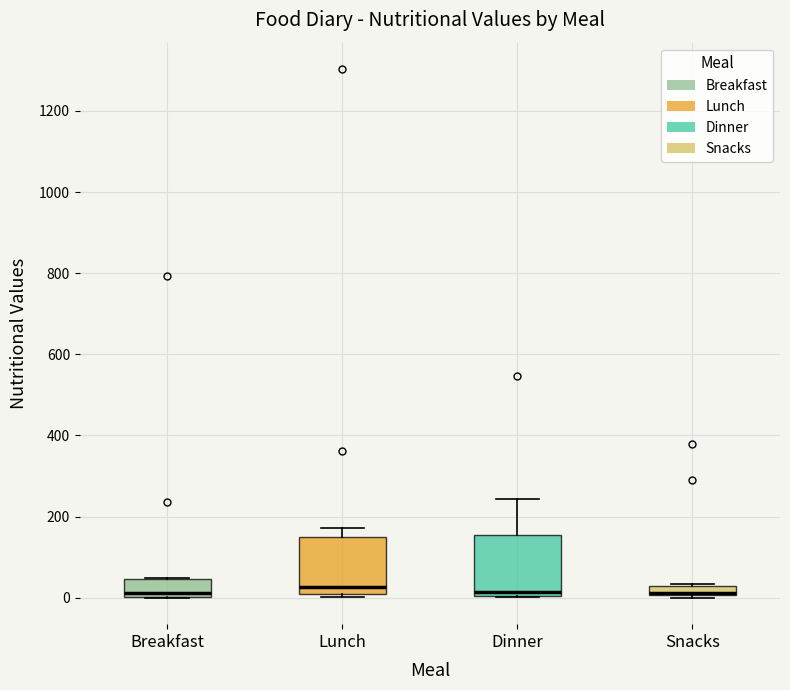

Where is the upper edge of the box for Lunch on the y-axis? The values are not printed on the chart, so give them approximately, as read against the axis.

140